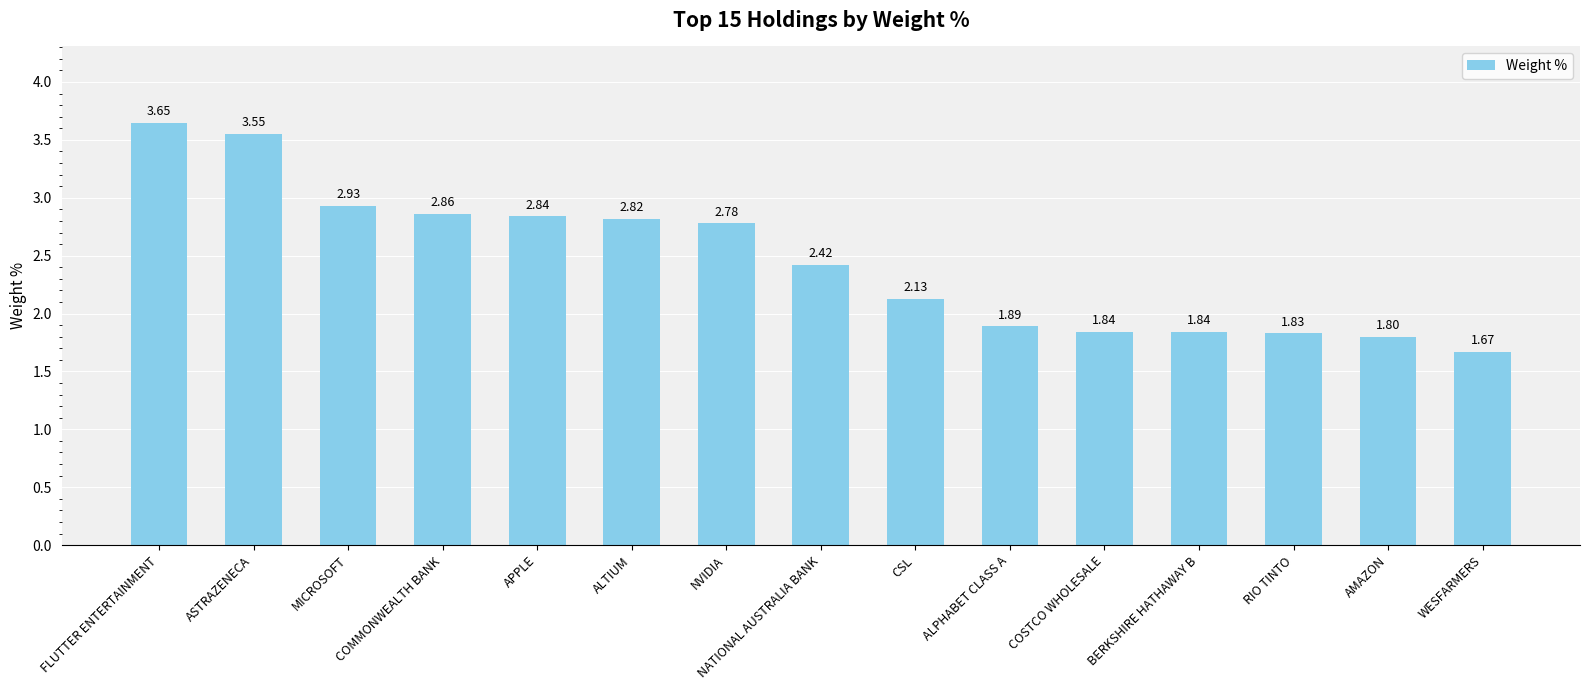

The value at APPLE is 4.0. True or false?

False